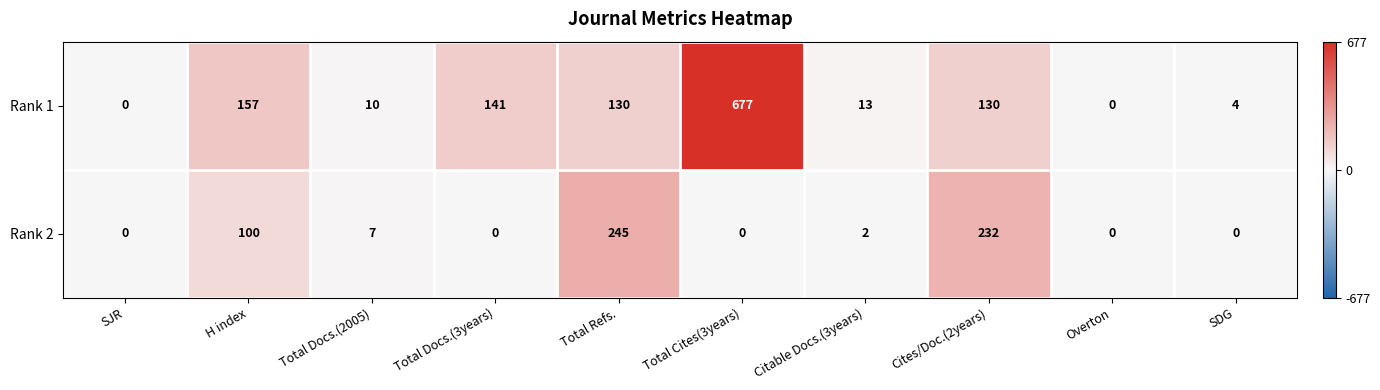

Reading left to right, what are all the values shown in this chart?

Rank 1: 0	157	10	141	130	677	13	130	0	4
Rank 2: 0	100	7	0	245	0	2	232	0	0